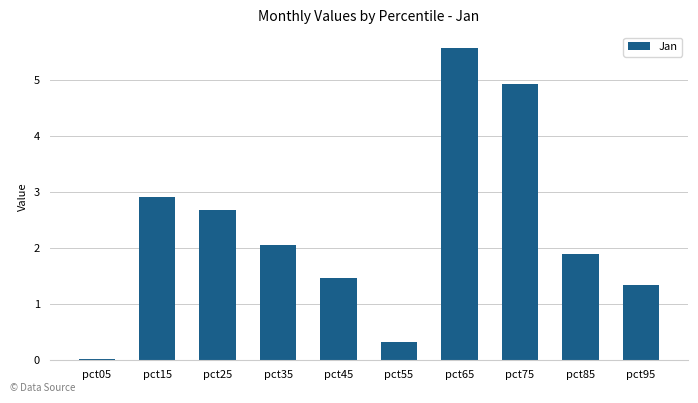

Where does the data first go above 2?

pct15